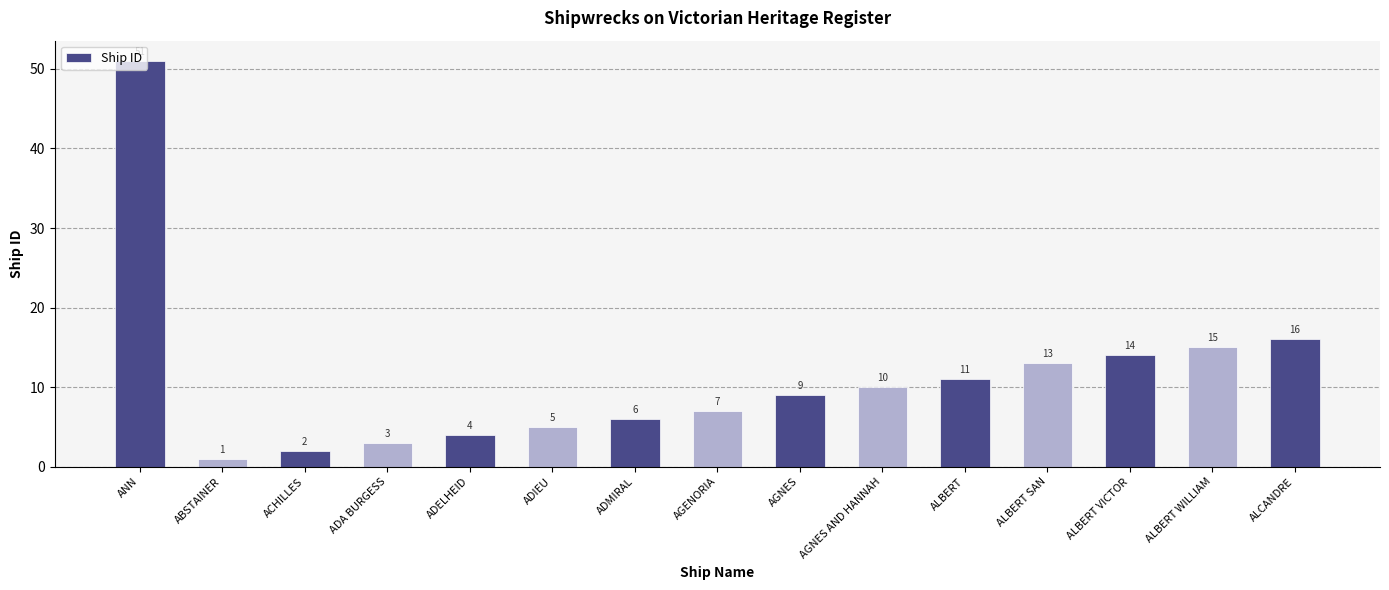

Rank the categories by value from lowest to highest.

ABSTAINER, ACHILLES, ADA BURGESS, ADELHEID, ADIEU, ADMIRAL, AGENORIA, AGNES, AGNES AND HANNAH, ALBERT, ALBERT SAN, ALBERT VICTOR, ALBERT WILLIAM, ALCANDRE, ANN